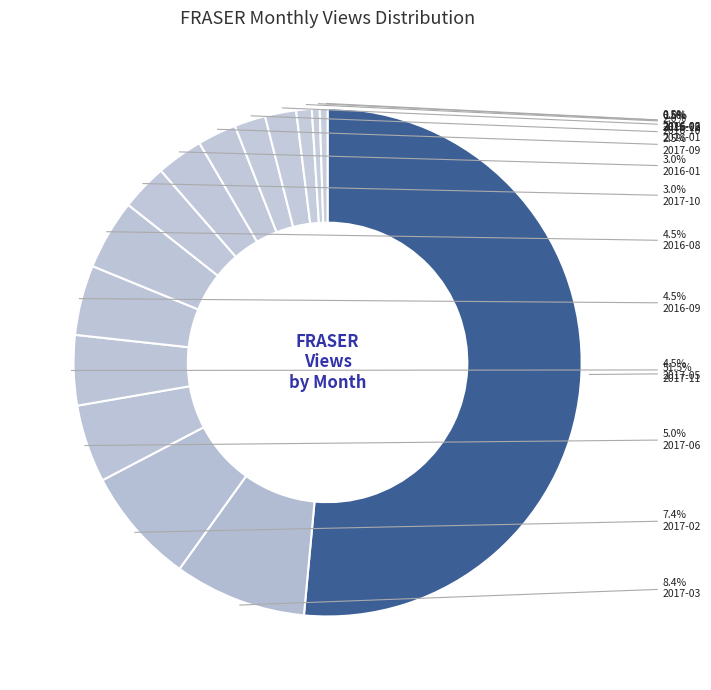

How many slices are in this pie chart?

15